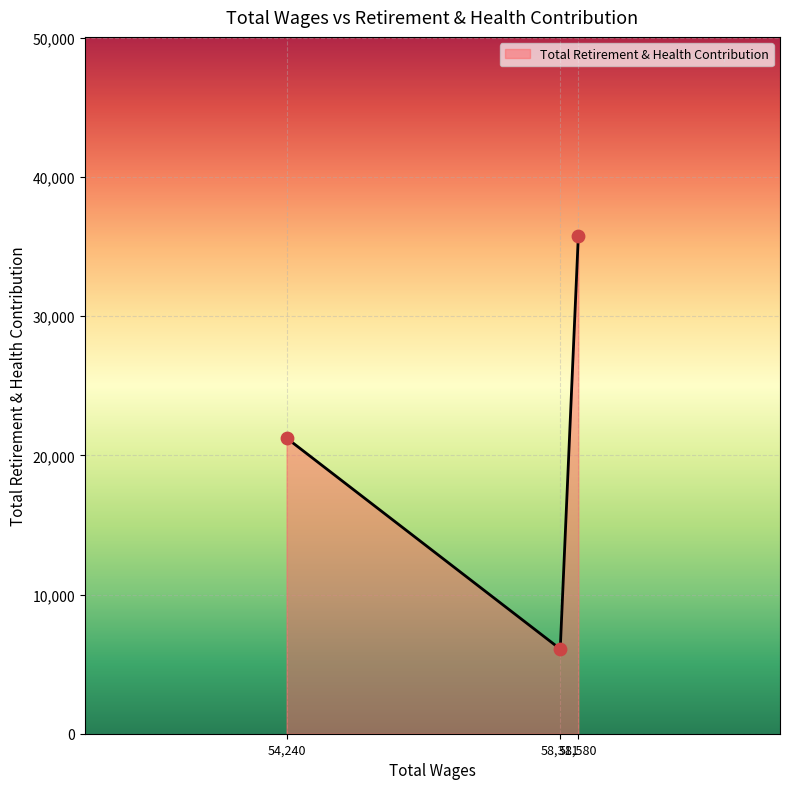

What is the average value?

21035